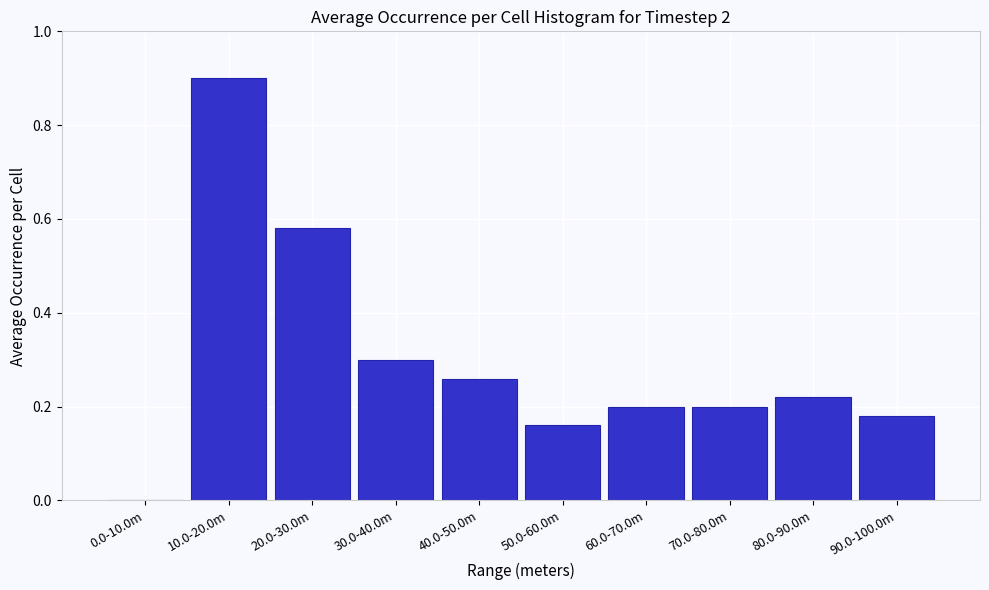

At which category does the chart reach its peak across all series?

10.0-20.0m